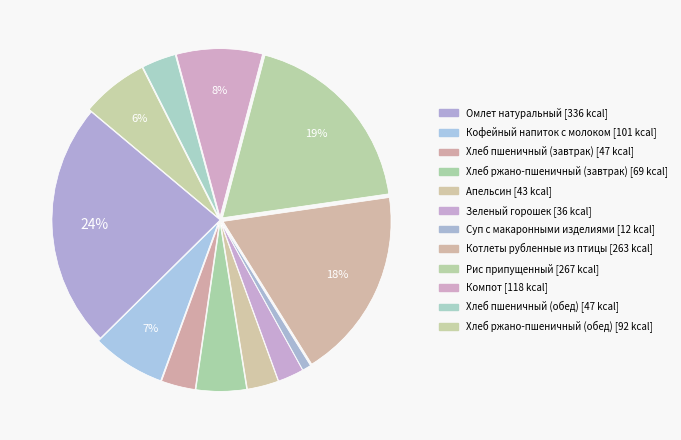

What is the change in value from Хлеб ржано-пшеничный (завтрак) to Апельсин?

-26.0